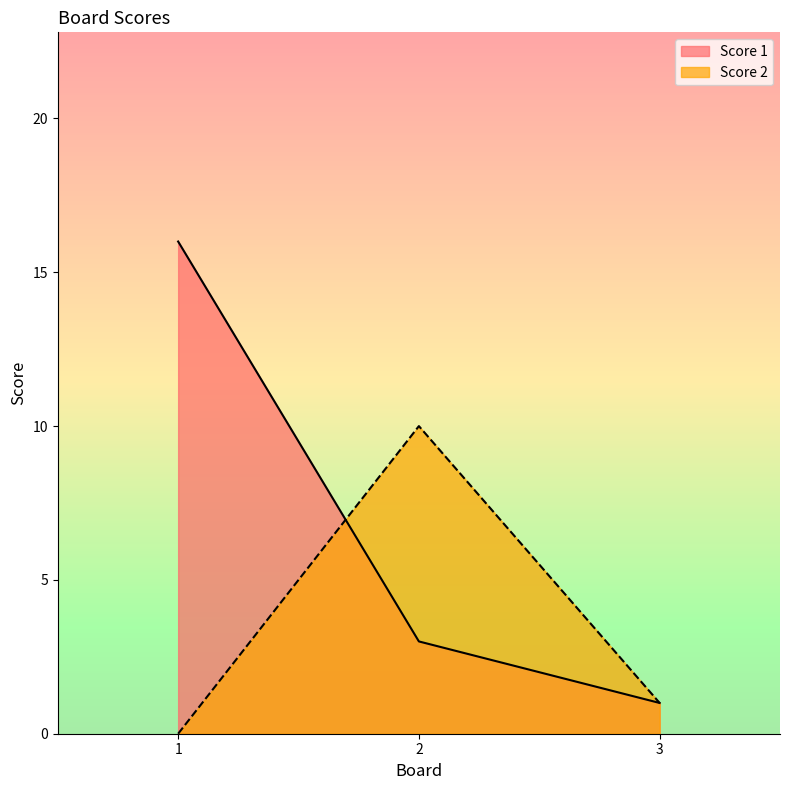

Which series changed the most between 1 and 3?

Score 1